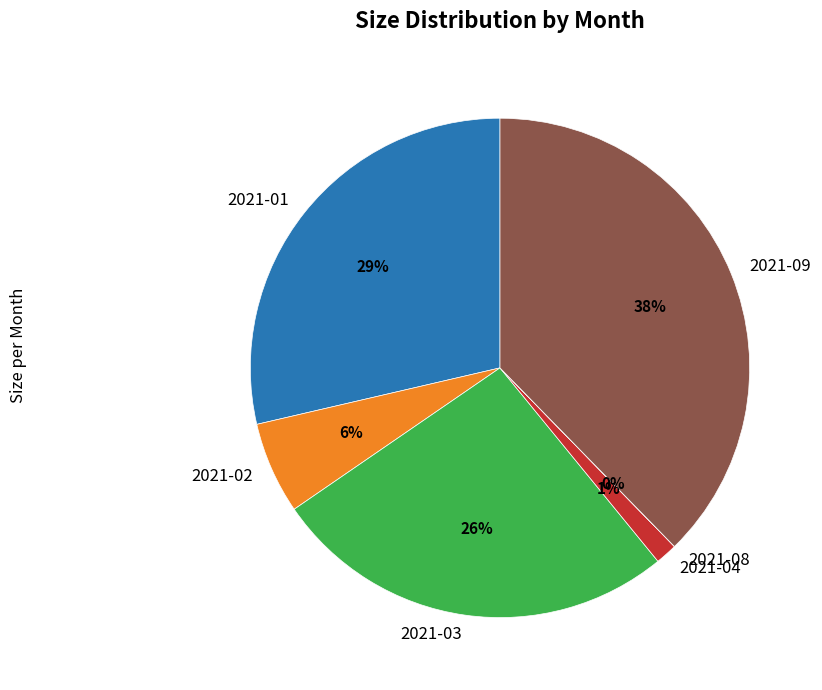

True or false: 2021-09 accounts for 32% of the total.

False